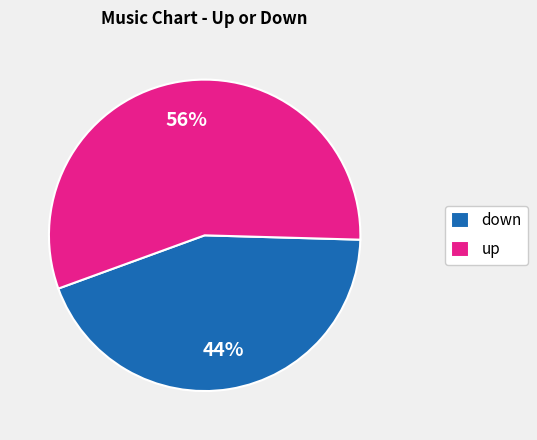

What percentage is the up slice, to the nearest percent?

56%